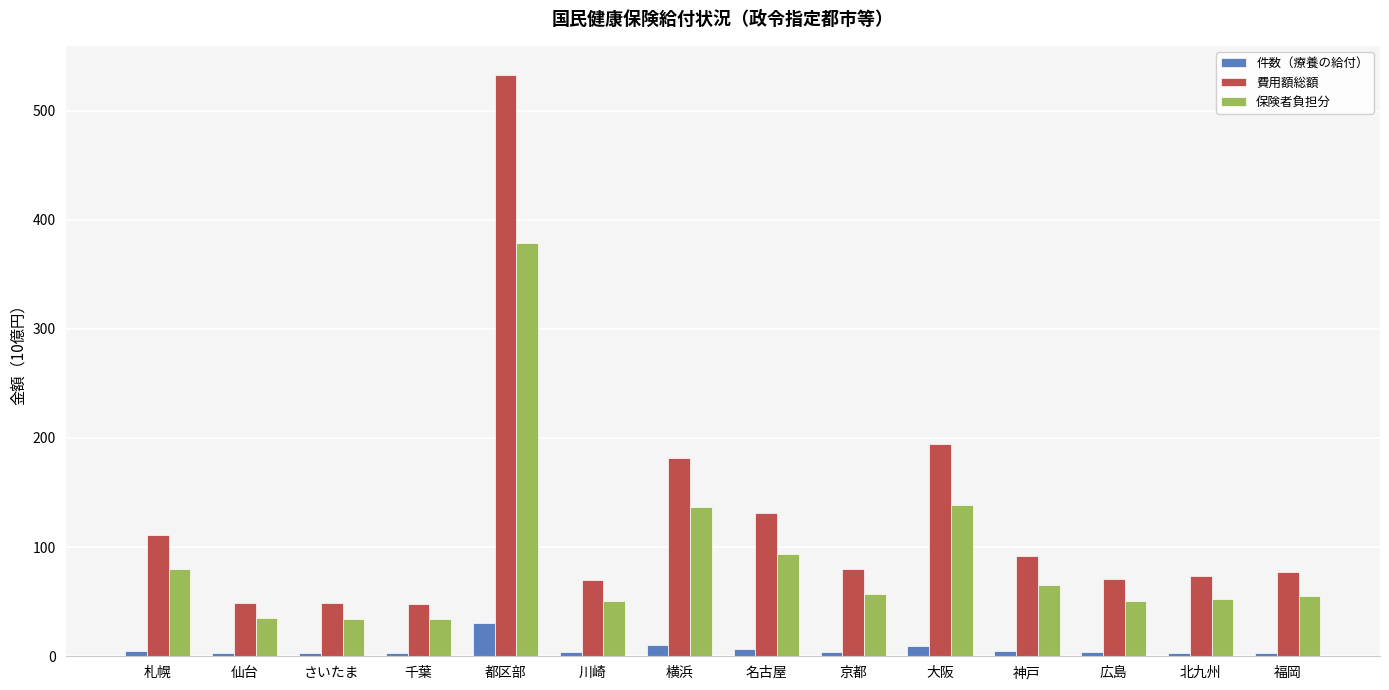

What is the difference between the highest and lowest values at 神戸?

86.8